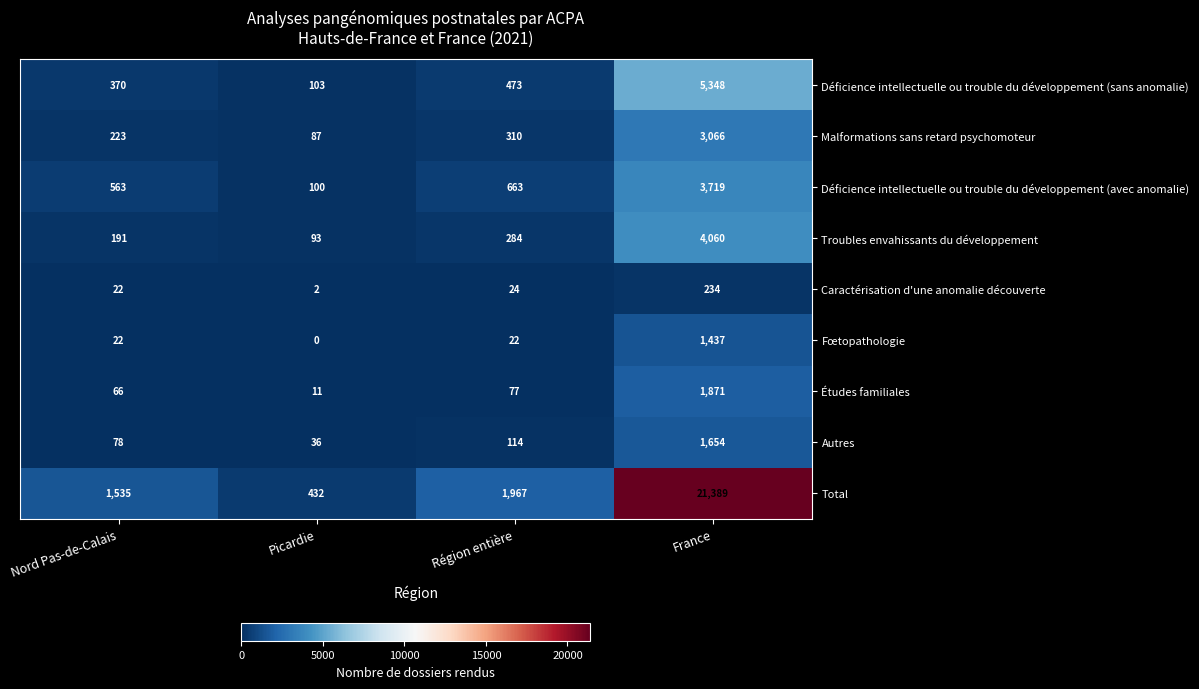

Rank the series by their maximum value, from highest to lowest.

Total, Déficience intellectuelle ou trouble du développement (sans anomalie), Troubles envahissants du développement, Déficience intellectuelle ou trouble du développement (avec anomalie), Malformations sans retard psychomoteur, Études familiales, Autres, Fœtopathologie, Caractérisation d'une anomalie découverte